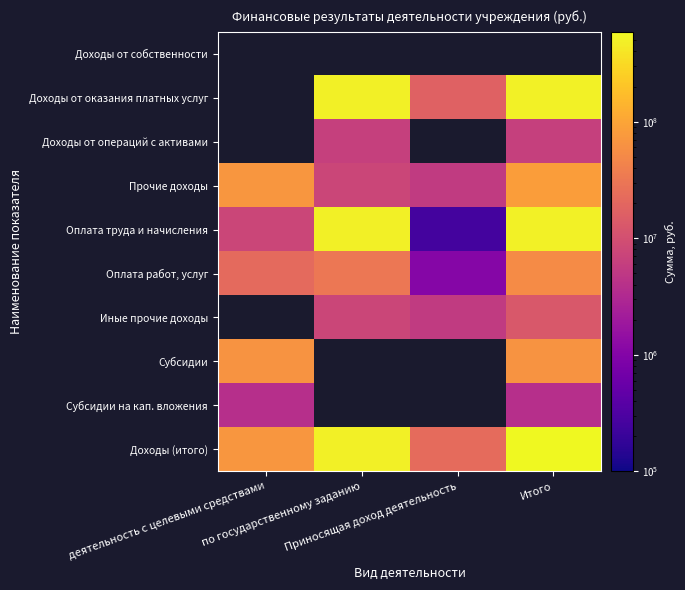

At which label does Доходы (итого) reach its minimum?

Приносящая доход деятельность